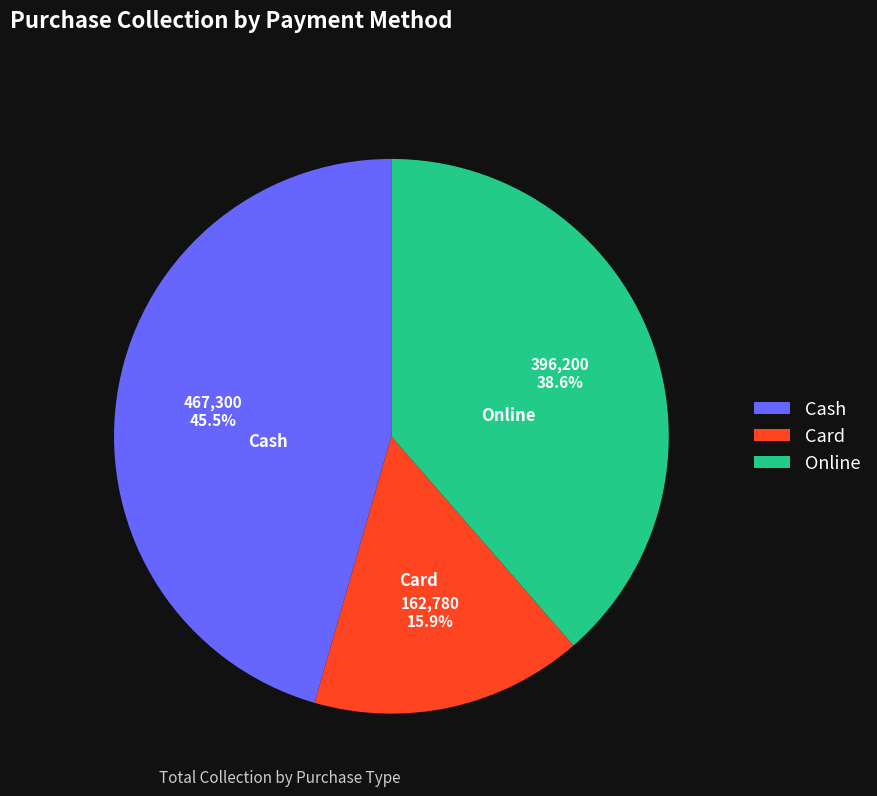

Which slice is the smallest?

Card